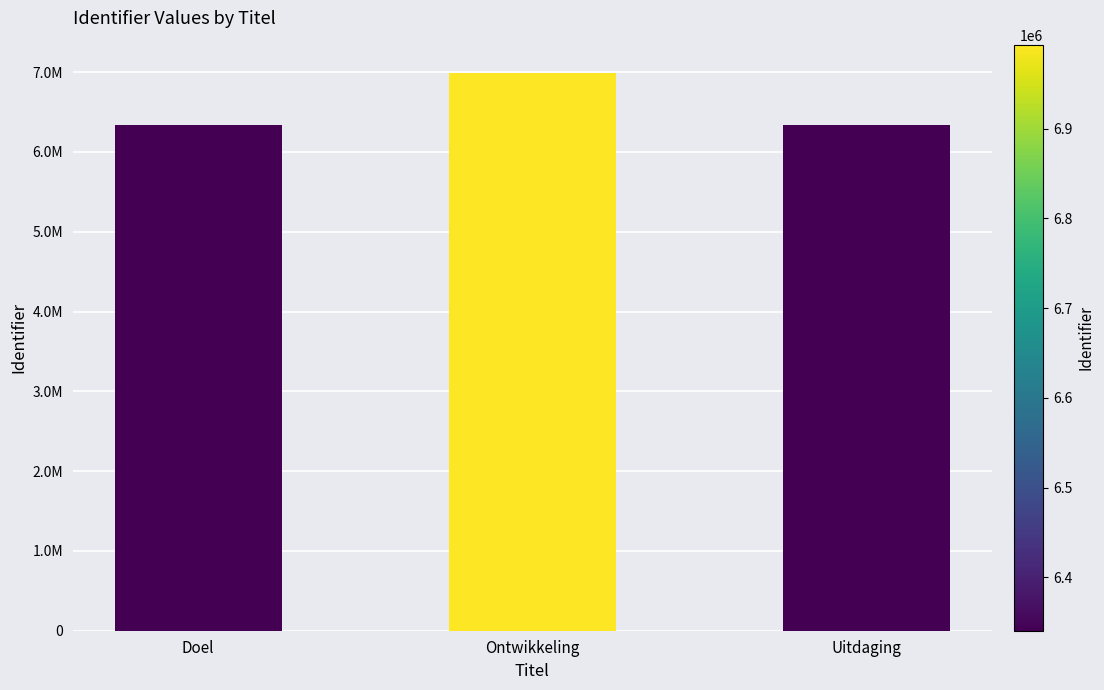

What position from the right is Doel?

3